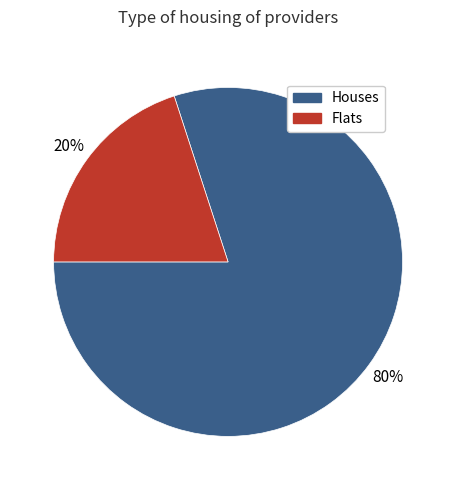

Between Houses and Flats, which is larger?

Houses